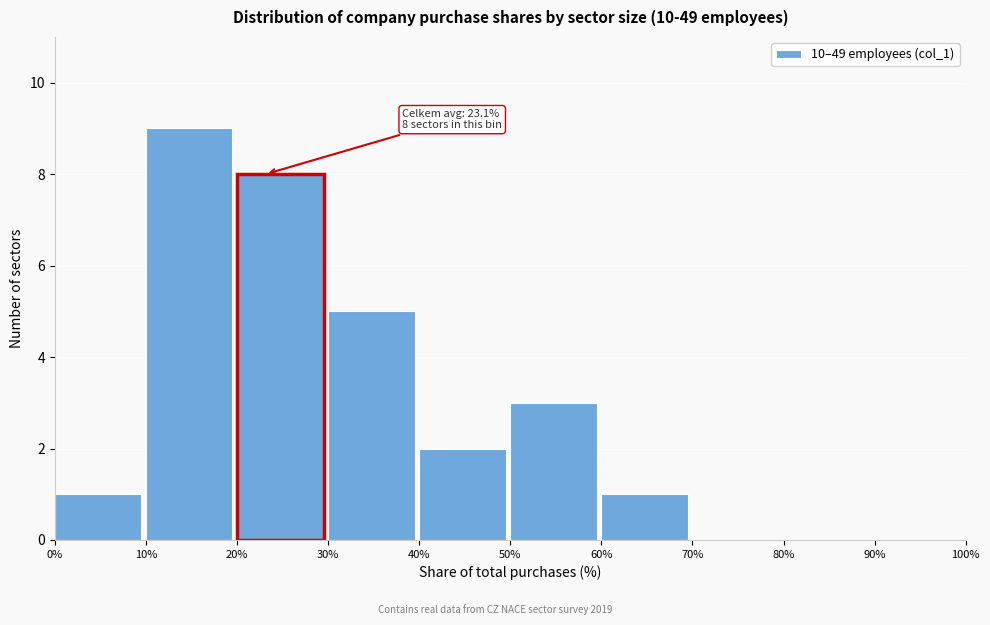

Over which range of the x-axis is the bar tallest?

10% to 20%